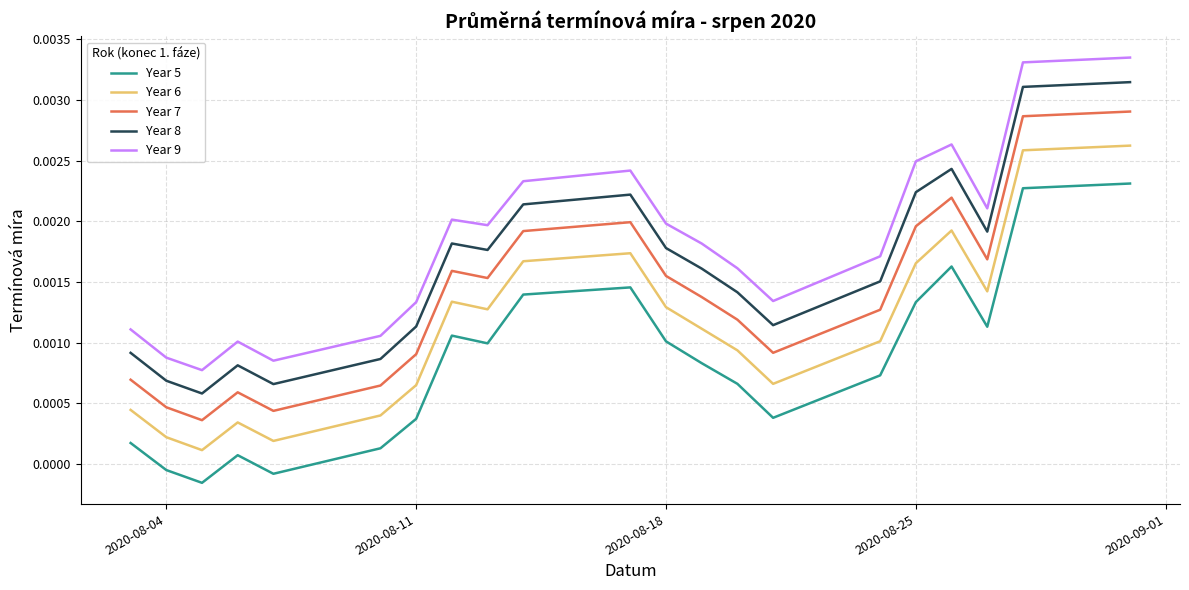

Which series has the largest total across all categories?

Year 9